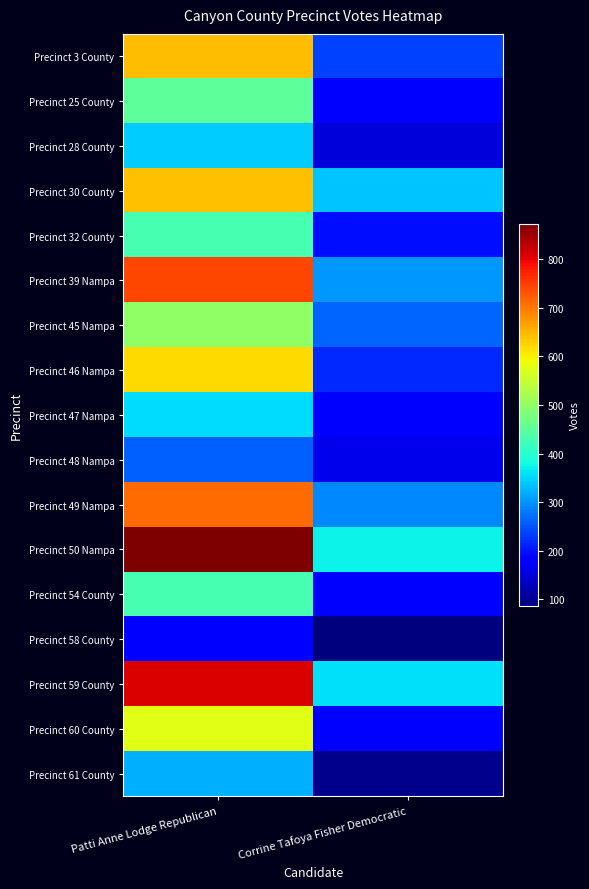

Reading left to right, what are all the values shown in this chart?

Precinct 3 County: Patti Anne Lodge Republican=643	Corrine Tafoya Fisher Democratic=235
Precinct 25 County: Patti Anne Lodge Republican=449	Corrine Tafoya Fisher Democratic=184
Precinct 28 County: Patti Anne Lodge Republican=344	Corrine Tafoya Fisher Democratic=151
Precinct 30 County: Patti Anne Lodge Republican=642	Corrine Tafoya Fisher Democratic=336
Precinct 32 County: Patti Anne Lodge Republican=428	Corrine Tafoya Fisher Democratic=197
Precinct 39 Nampa: Patti Anne Lodge Republican=743	Corrine Tafoya Fisher Democratic=303
Precinct 45 Nampa: Patti Anne Lodge Republican=499	Corrine Tafoya Fisher Democratic=264
Precinct 46 Nampa: Patti Anne Lodge Republican=620	Corrine Tafoya Fisher Democratic=218
Precinct 47 Nampa: Patti Anne Lodge Republican=355	Corrine Tafoya Fisher Democratic=178
Precinct 48 Nampa: Patti Anne Lodge Republican=260	Corrine Tafoya Fisher Democratic=163
Precinct 49 Nampa: Patti Anne Lodge Republican=710	Corrine Tafoya Fisher Democratic=292
Precinct 50 Nampa: Patti Anne Lodge Republican=872	Corrine Tafoya Fisher Democratic=373
Precinct 54 County: Patti Anne Lodge Republican=429	Corrine Tafoya Fisher Democratic=182
Precinct 58 County: Patti Anne Lodge Republican=186	Corrine Tafoya Fisher Democratic=87
Precinct 59 County: Patti Anne Lodge Republican=808	Corrine Tafoya Fisher Democratic=357
Precinct 60 County: Patti Anne Lodge Republican=575	Corrine Tafoya Fisher Democratic=185
Precinct 61 County: Patti Anne Lodge Republican=323	Corrine Tafoya Fisher Democratic=98